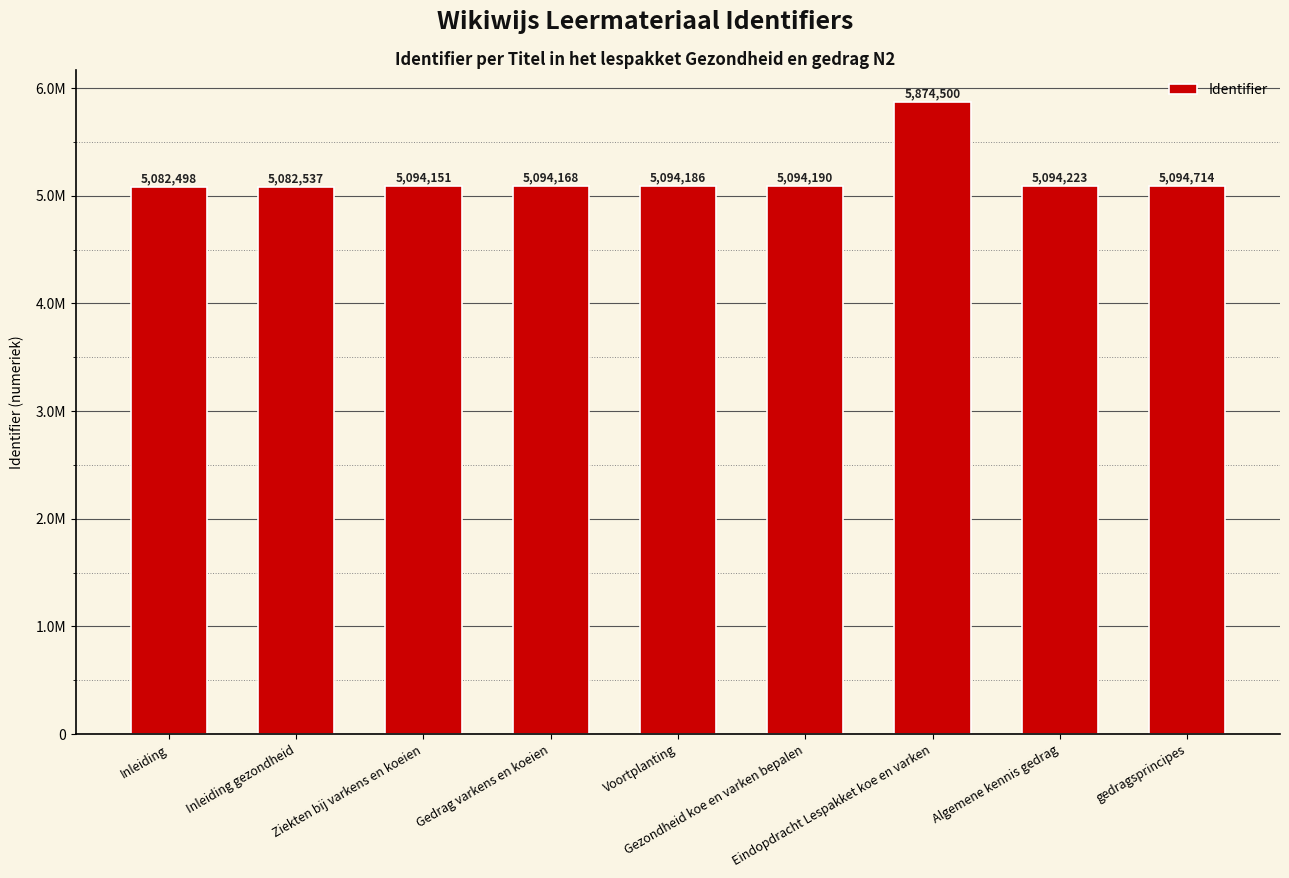

What is the difference between the values at gedragsprincipes and Algemene kennis gedrag?

491